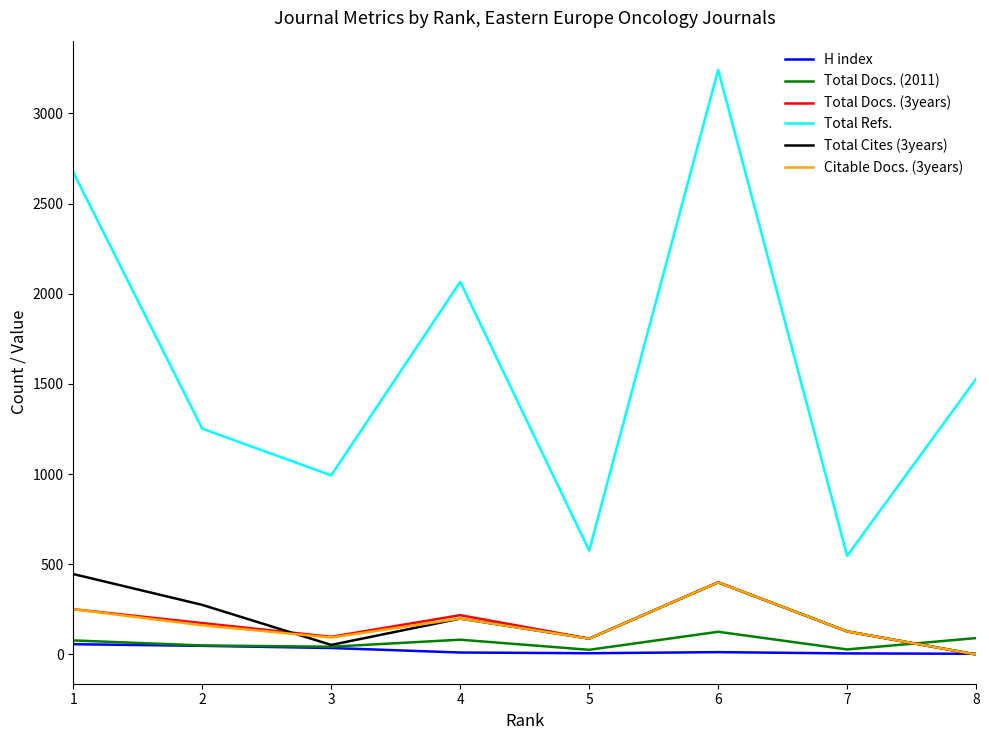

Is this an area chart (filled region under the line)?

No